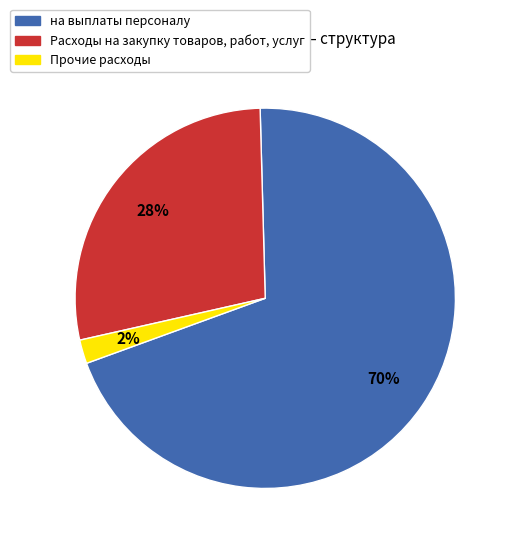

What is the majority slice?

на выплаты персоналу